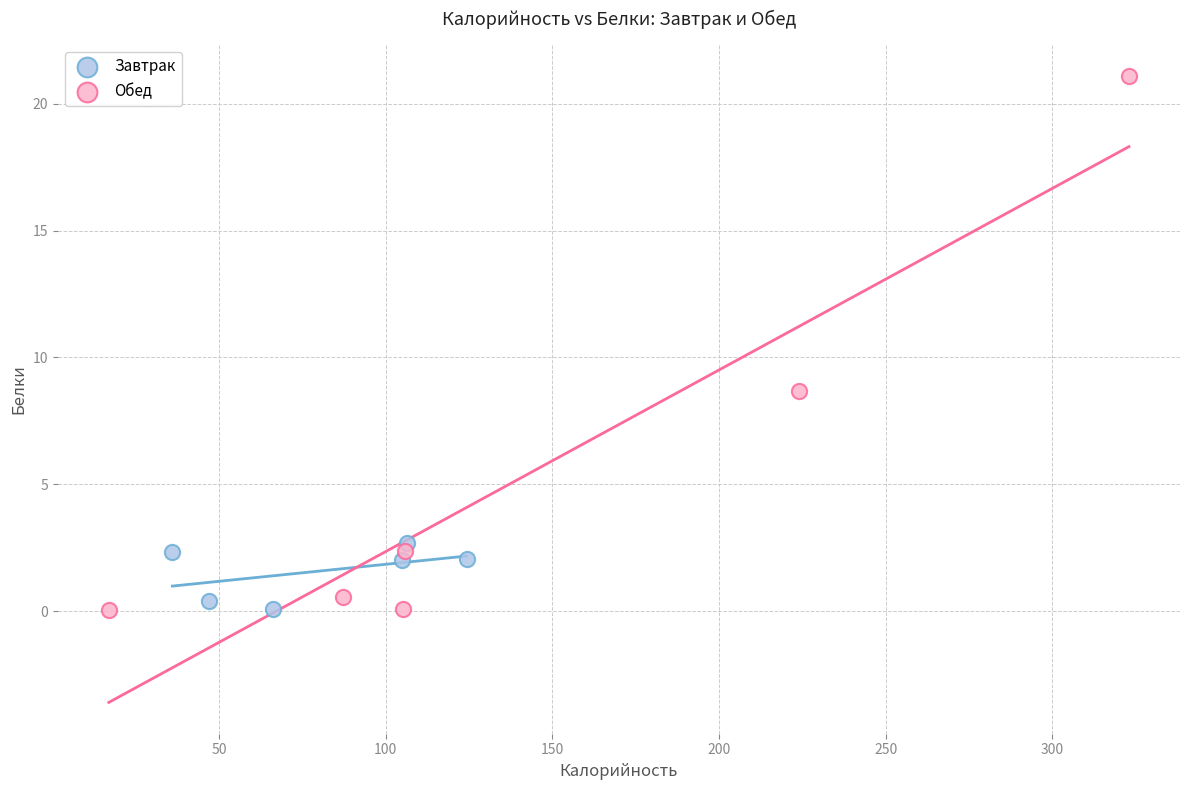

Which series contains the highest Y value?

Обед